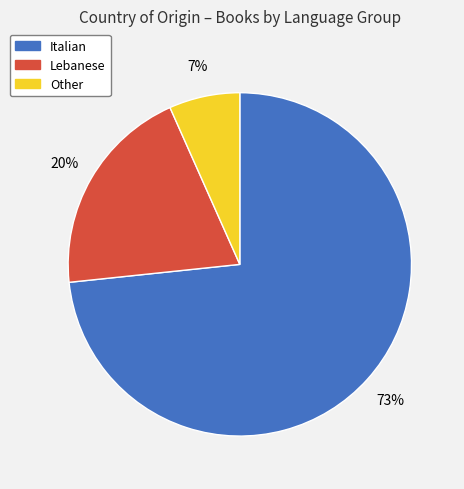

Between Other and Italian, which is larger?

Italian